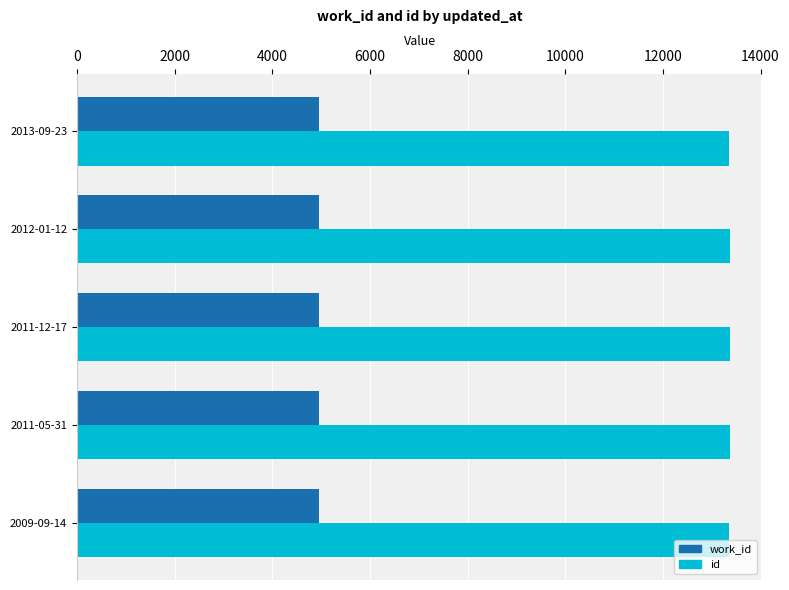

How many distinct data groups are displayed?

2